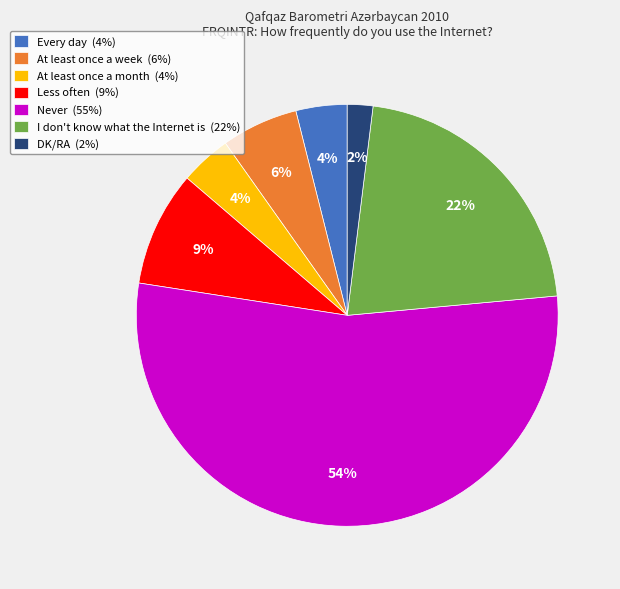

To the nearest percent, what is the difference between the At least once a week and Less often slice percentages?

3%